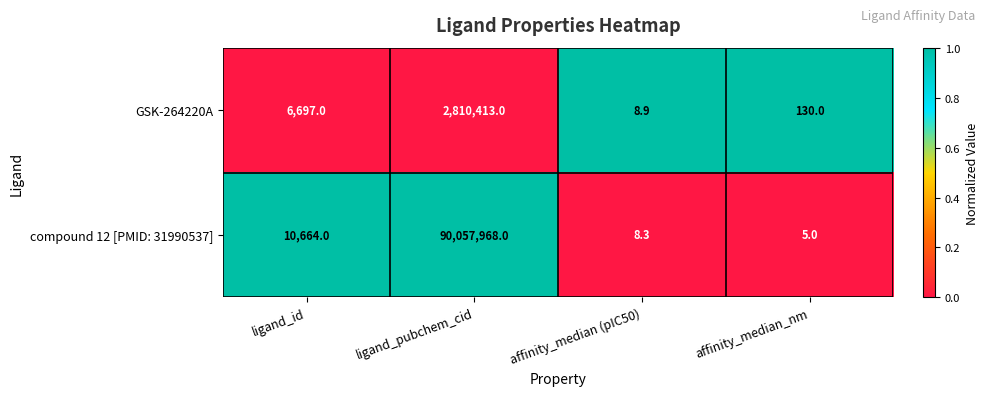

What is the spread (max minus min) of values at affinity_median (pIC50)?

0.6